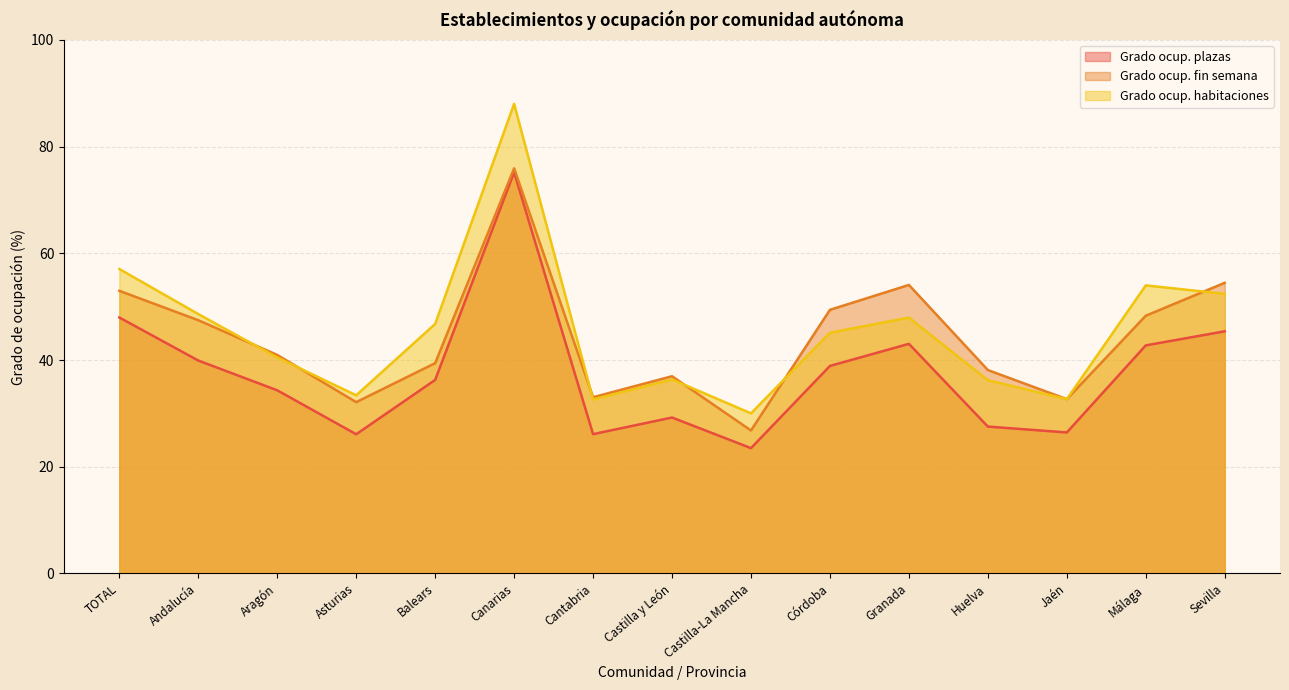

The value of Grado ocup. habitaciones at Jaén is 44.1. True or false?

False